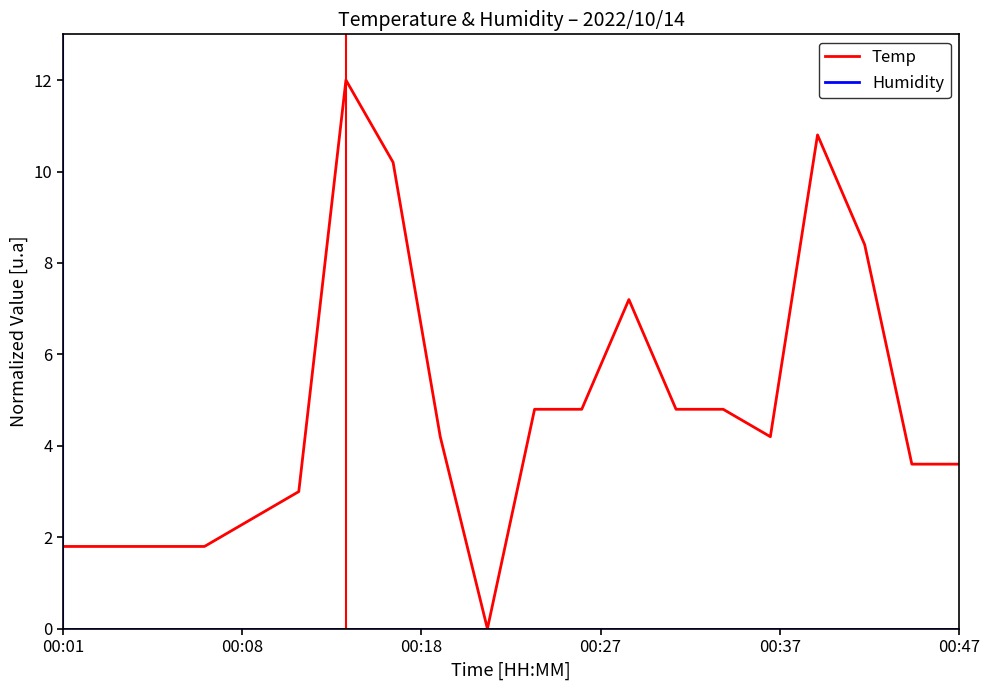

What is the highest value of the Temp series?

12.0